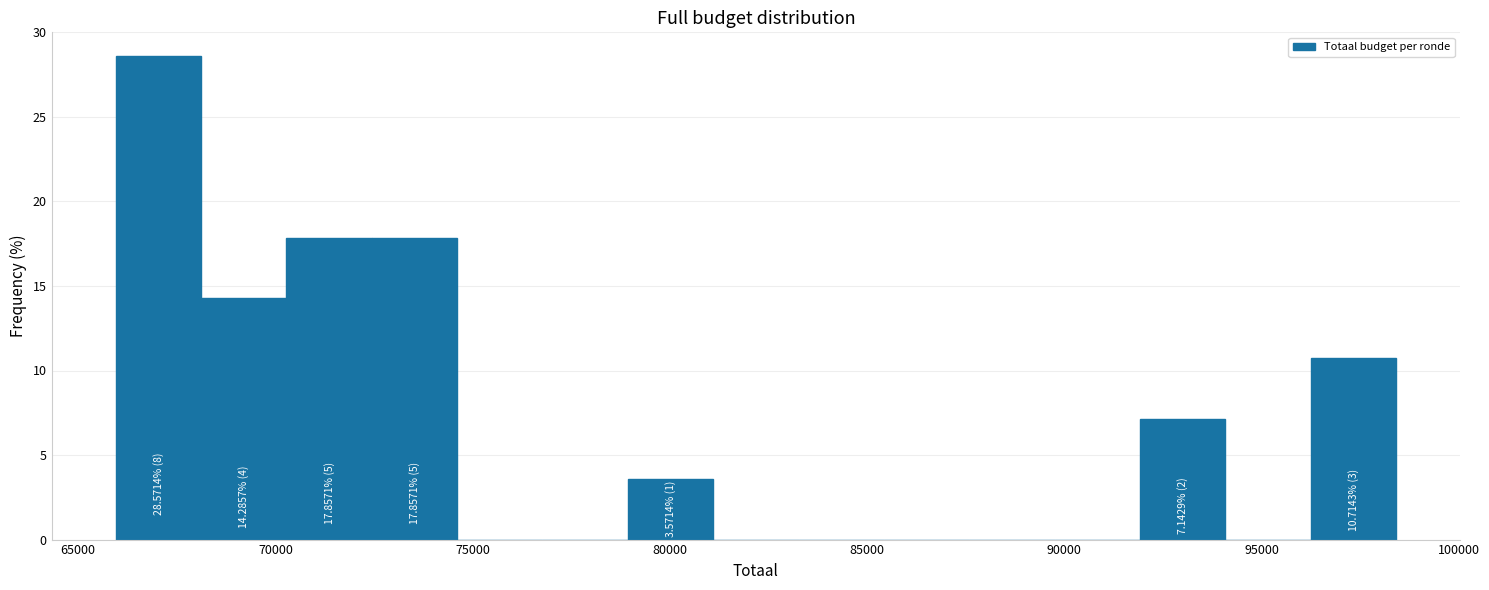

Which range on the x-axis has the tallest bar?

66000 to 68000